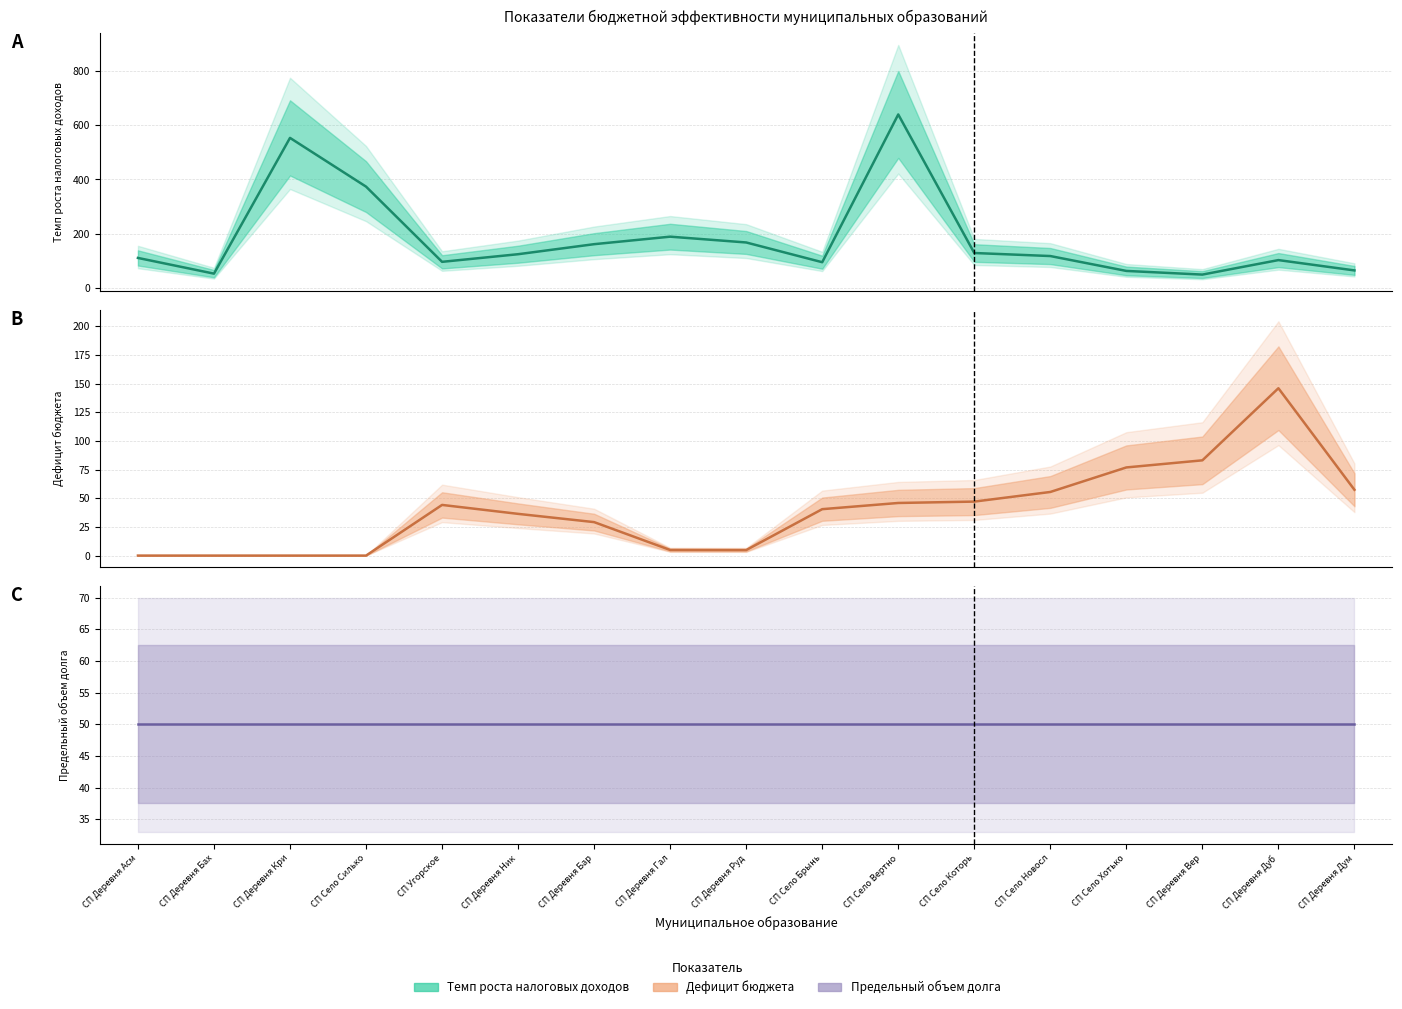

Reading left to right, transcribe all the data shown in this chart.

Темп роста налоговых доходов (центр): 111.5	53.7	552.8	373.7	97.1	125.1	162.0	189.6	168.3	95.7	639.0	129.6	118.4	63.7	50.2	103.5	65.5
Дефицит бюджета (центр): 0.0	0.0	0.0	0.0	44.2	36.4	29.2	4.9	4.8	40.5	45.9	47.1	55.5	76.9	83.1	146.0	57.4
Предельный объем долга (центр): 50.0	50.0	50.0	50.0	50.0	50.0	50.0	50.0	50.0	50.0	50.0	50.0	50.0	50.0	50.0	50.0	50.0